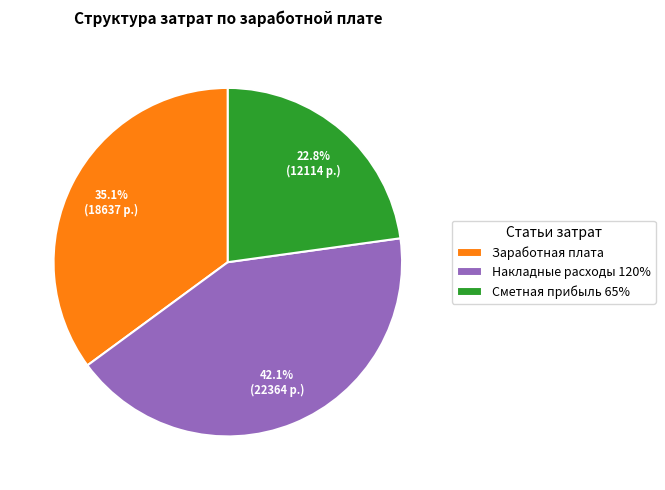

What is the ratio of the value at Сметная прибыль 65% to the value at Накладные расходы 120%?

0.5